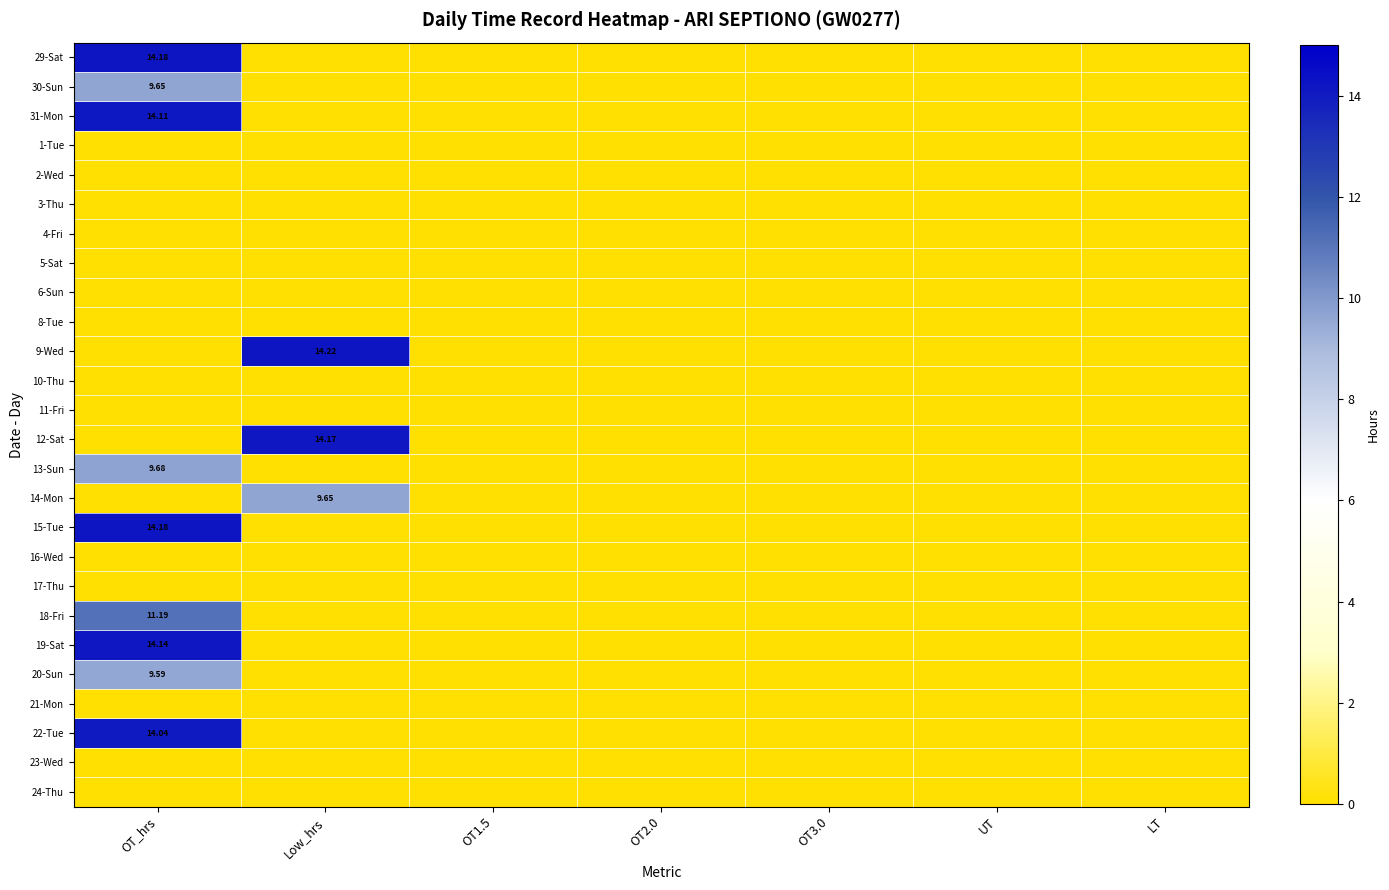

Is it true that 2-Wed equals 0.0 at UT?

True